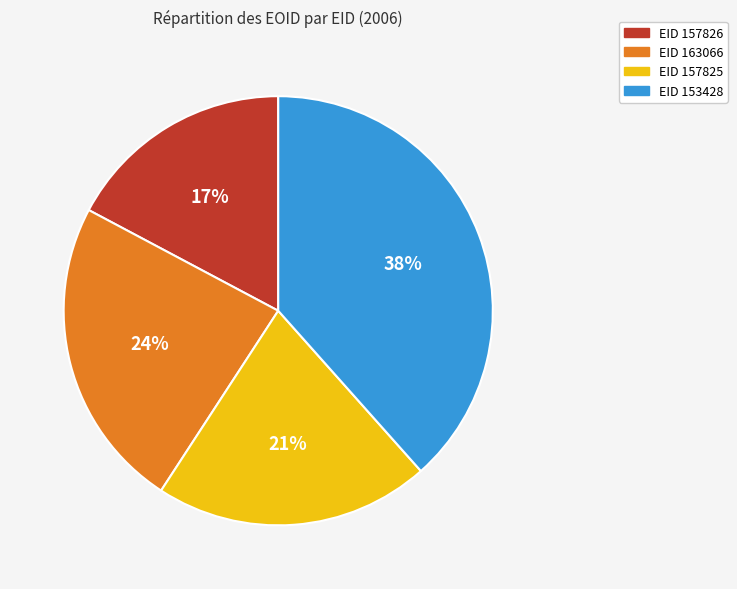

Is there a majority slice in this chart?

No